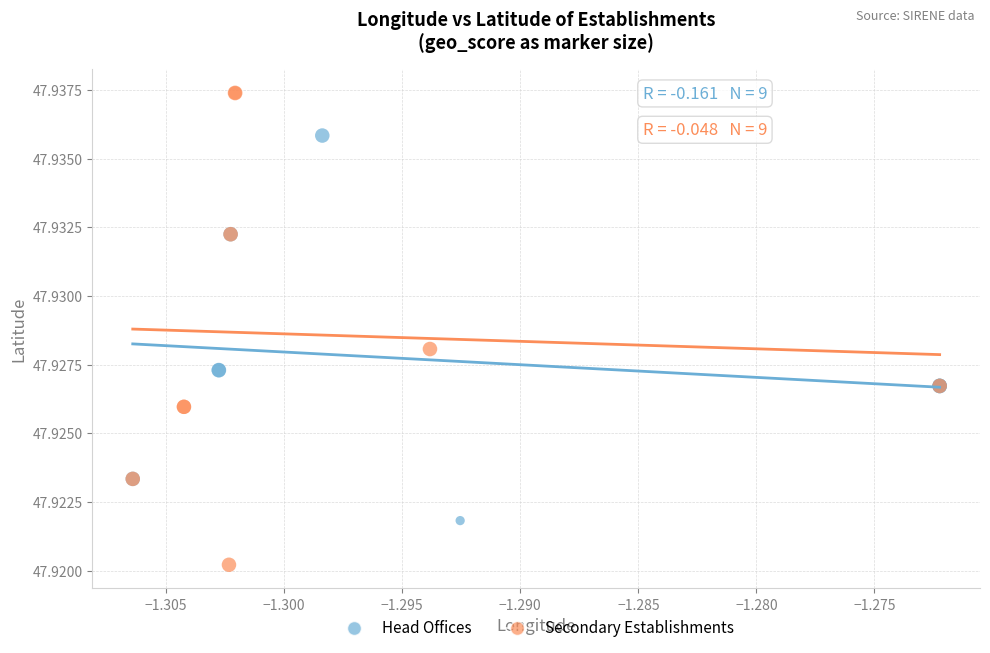

What are all the series names shown in the legend?

Head Offices, Secondary Establishments